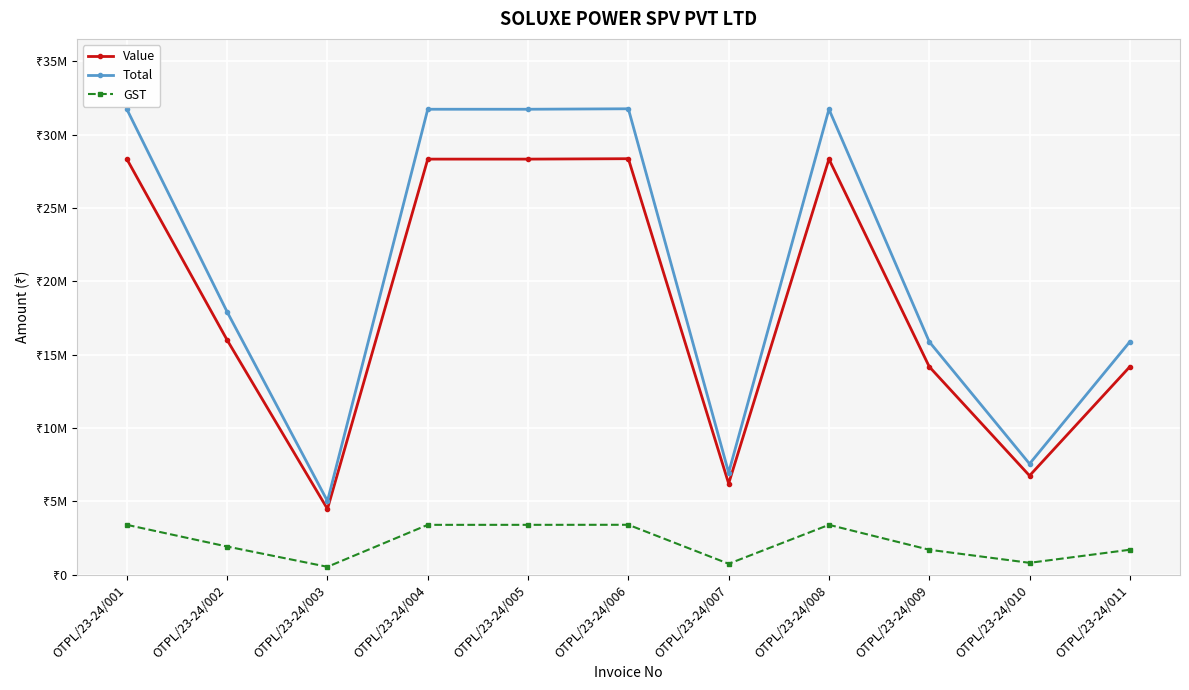

Rank the categories by Total value from highest to lowest.

OTPL/23-24/006, OTPL/23-24/001, OTPL/23-24/004, OTPL/23-24/005, OTPL/23-24/008, OTPL/23-24/002, OTPL/23-24/009, OTPL/23-24/011, OTPL/23-24/010, OTPL/23-24/007, OTPL/23-24/003